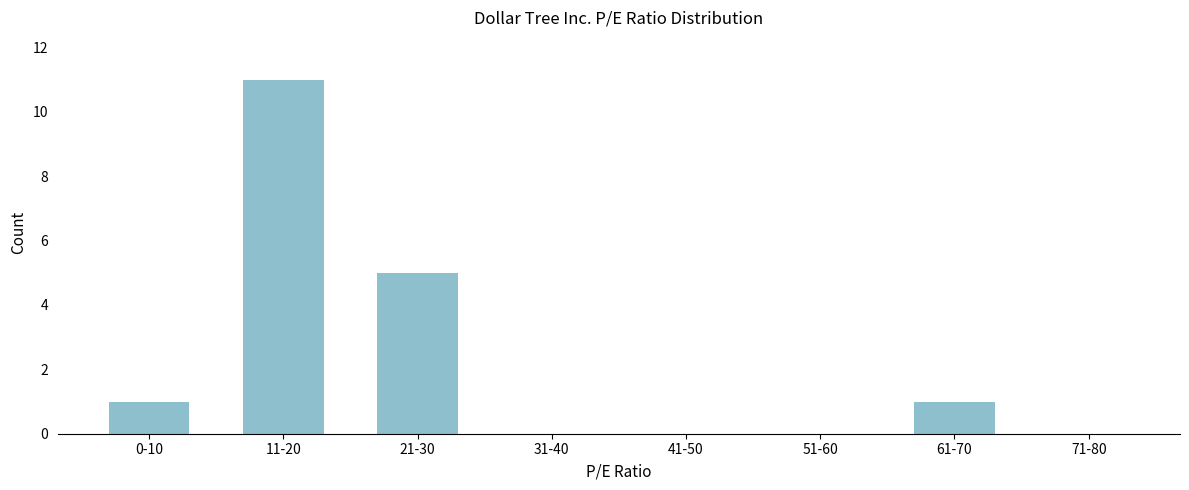

Reading left to right, list all the values displayed in this chart.

0-10=1	11-20=11	21-30=5	31-40=0	41-50=0	51-60=0	61-70=1	71-80=0